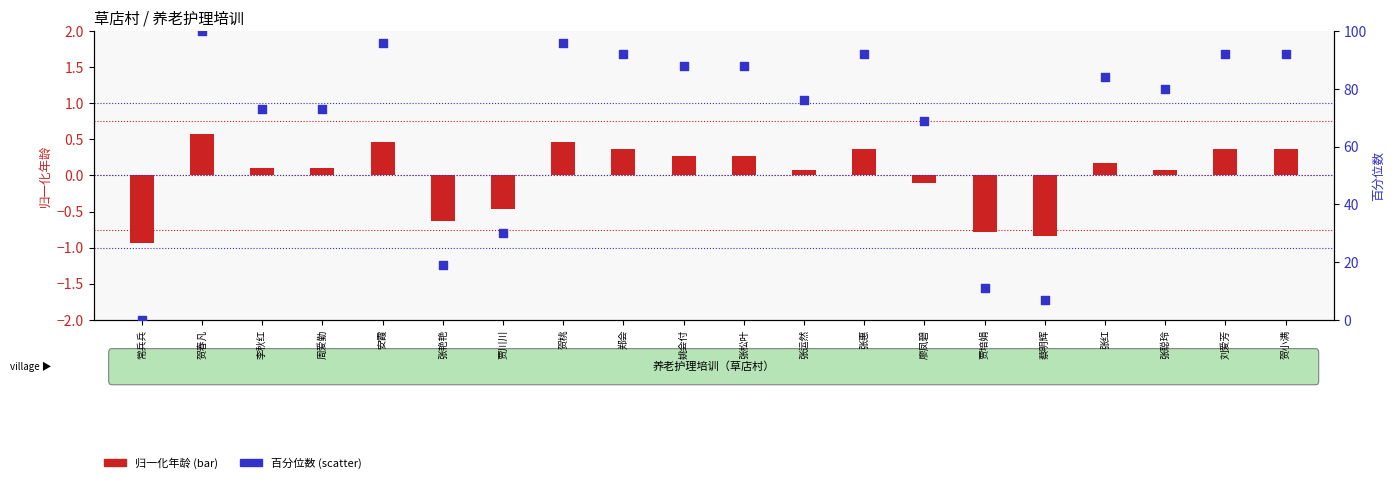

Which series has the largest Y range (max minus min)?

percentile rank within the sample